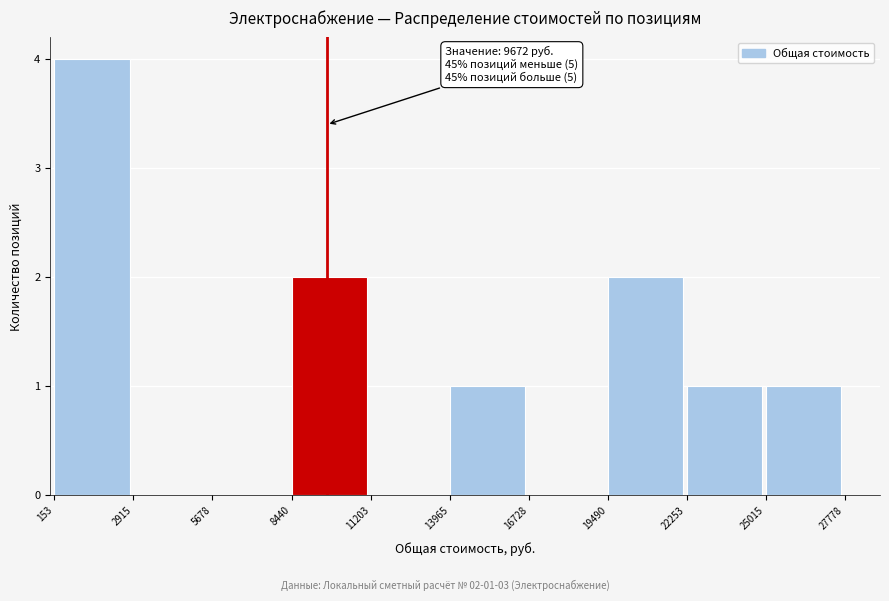

Which range on the x-axis has the tallest bar?

153 to 2915